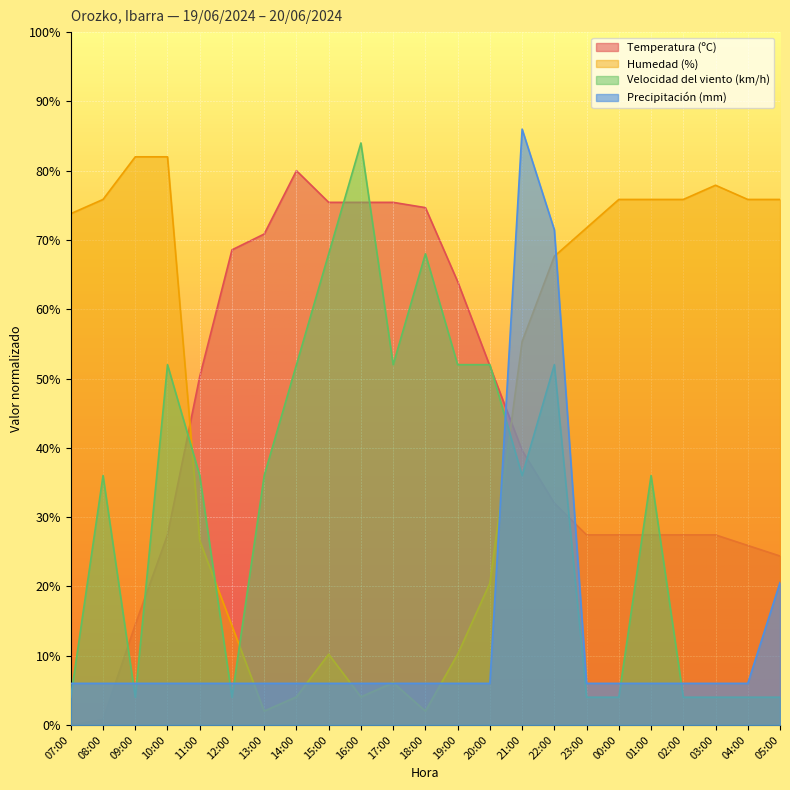

At 01:00, list the series in order from largest to smallest.

Humedad (%), Velocidad del viento (km/h), Temperatura (ºC), Precipitación (mm)